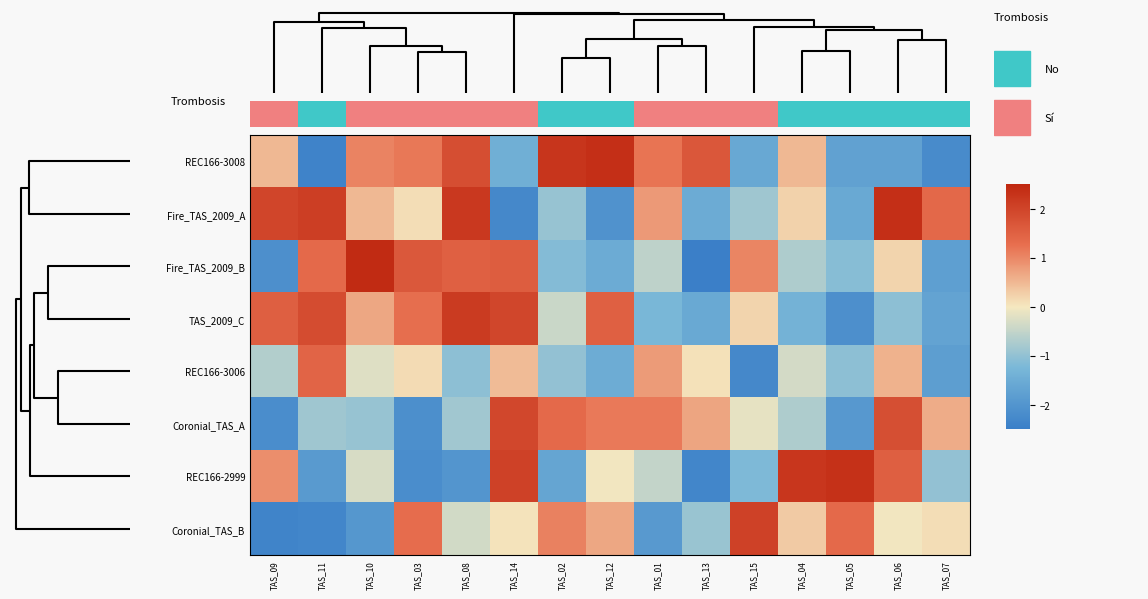

Reading right to left, what are all the values shown in this chart?

REC166-3008: TAS_07=-2.2	TAS_06=-1.7	TAS_05=-1.7	TAS_04=0.5	TAS_15=-1.6	TAS_13=1.7	TAS_01=1.2	TAS_12=2.3	TAS_02=2.3	TAS_14=-1.4	TAS_08=1.8	TAS_03=1.2	TAS_10=1.0	TAS_11=-2.4	TAS_09=0.5
Fire_TAS_2009_A: TAS_07=1.4	TAS_06=2.3	TAS_05=-1.6	TAS_04=0.2	TAS_15=-0.9	TAS_13=-1.5	TAS_01=0.8	TAS_12=-2.1	TAS_02=-0.9	TAS_14=-2.3	TAS_08=2.2	TAS_03=0.1	TAS_10=0.5	TAS_11=2.1	TAS_09=2.0
Fire_TAS_2009_B: TAS_07=-1.8	TAS_06=0.2	TAS_05=-1.1	TAS_04=-0.7	TAS_15=1.0	TAS_13=-2.5	TAS_01=-0.6	TAS_12=-1.5	TAS_02=-1.1	TAS_14=1.6	TAS_08=1.5	TAS_03=1.6	TAS_10=2.4	TAS_11=1.4	TAS_09=-2.1
TAS_2009_C: TAS_07=-1.7	TAS_06=-1.1	TAS_05=-2.1	TAS_04=-1.4	TAS_15=0.2	TAS_13=-1.6	TAS_01=-1.3	TAS_12=1.5	TAS_02=-0.4	TAS_14=2.0	TAS_08=2.1	TAS_03=1.3	TAS_10=0.7	TAS_11=1.9	TAS_09=1.5
REC166-3006: TAS_07=-1.8	TAS_06=0.6	TAS_05=-1.0	TAS_04=-0.3	TAS_15=-2.3	TAS_13=0.1	TAS_01=0.8	TAS_12=-1.5	TAS_02=-1.0	TAS_14=0.5	TAS_08=-1.0	TAS_03=0.1	TAS_10=-0.2	TAS_11=1.4	TAS_09=-0.7
Coronial_TAS_A: TAS_07=0.6	TAS_06=1.8	TAS_05=-1.9	TAS_04=-0.7	TAS_15=-0.1	TAS_13=0.7	TAS_01=1.1	TAS_12=1.1	TAS_02=1.4	TAS_14=1.9	TAS_08=-0.8	TAS_03=-2.1	TAS_10=-0.9	TAS_11=-0.9	TAS_09=-2.2
REC166-2999: TAS_07=-1.0	TAS_06=1.5	TAS_05=2.3	TAS_04=2.2	TAS_15=-1.2	TAS_13=-2.3	TAS_01=-0.5	TAS_12=-0.0	TAS_02=-1.6	TAS_14=2.0	TAS_08=-2.0	TAS_03=-2.2	TAS_10=-0.3	TAS_11=-1.9	TAS_09=0.9
Coronial_TAS_B: TAS_07=0.1	TAS_06=-0.0	TAS_05=1.4	TAS_04=0.3	TAS_15=2.0	TAS_13=-0.9	TAS_01=-1.9	TAS_12=0.7	TAS_02=1.1	TAS_14=0.0	TAS_08=-0.4	TAS_03=1.3	TAS_10=-2.0	TAS_11=-2.3	TAS_09=-2.4